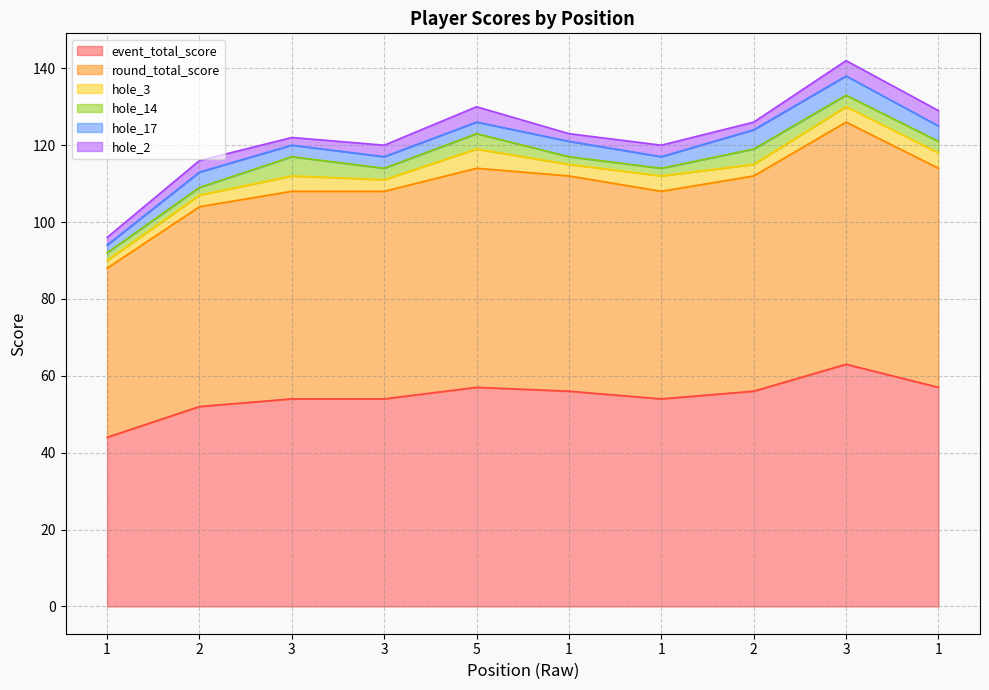

True or false: event_total_score and hole_14 cross at least once.

False